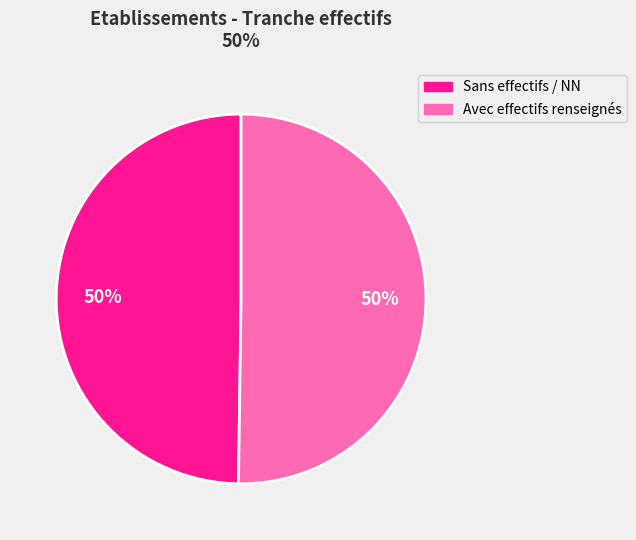

Approximately how many times larger is the value at Avec effectifs renseignés compared to Sans effectifs / NN?

1.0